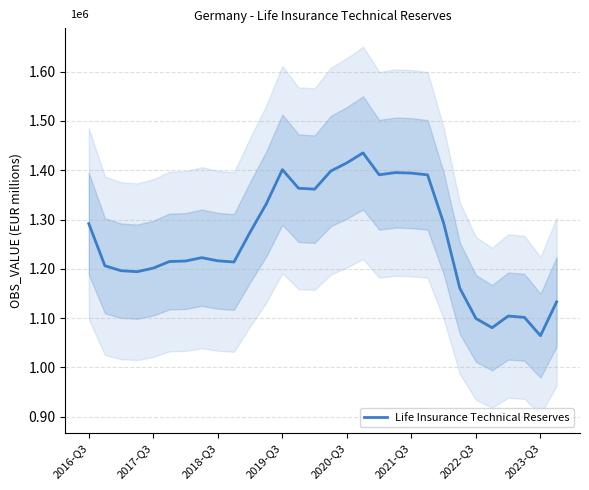

Rank the categories by value from lowest to highest.

28, 25, 24, 27, 26, 29, 23, 2019-Q3, 2018-Q3, 2020-Q3, 2017-Q3, 9, 2021-Q3, 2022-Q3, 8, 2023-Q3, 10, 2016-Q3, 22, 11, 14, 13, 21, 18, 20, 19, 15, 12, 16, 17